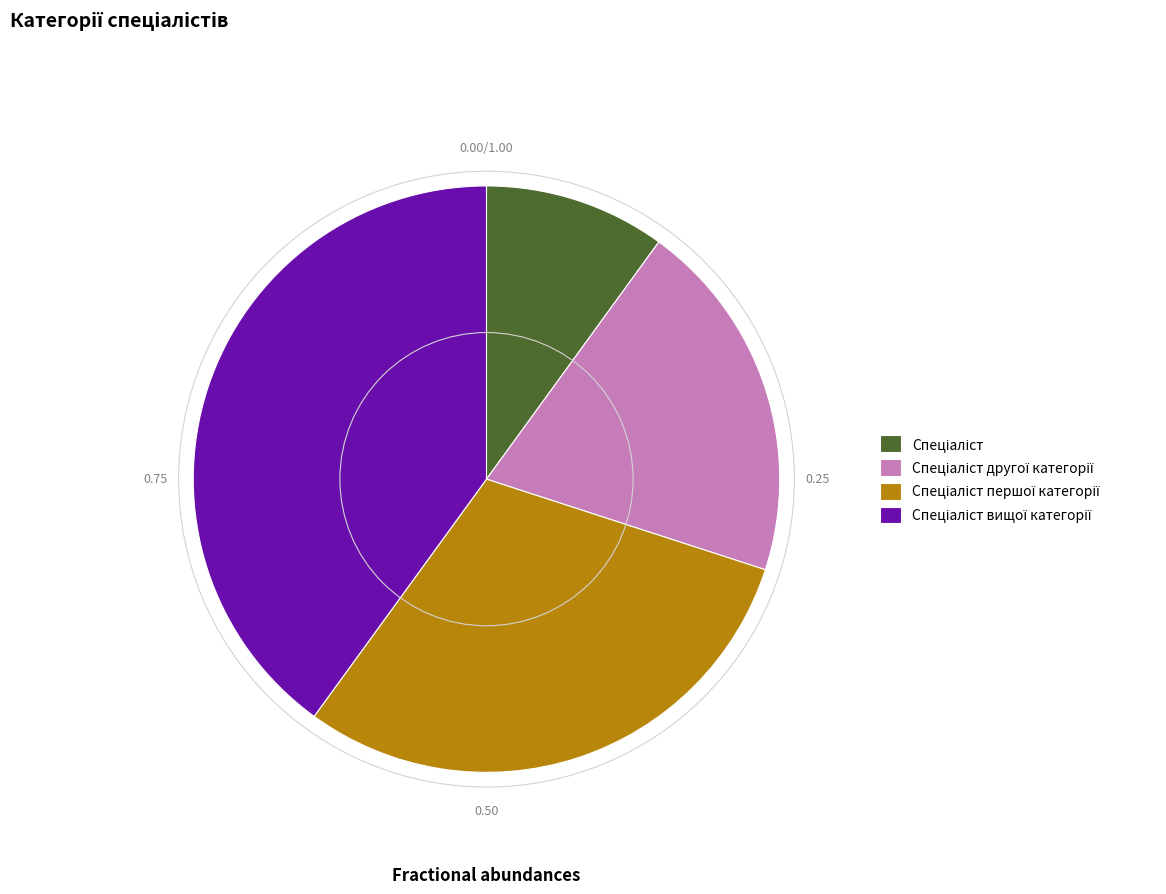

Does any single category account for the majority?

No